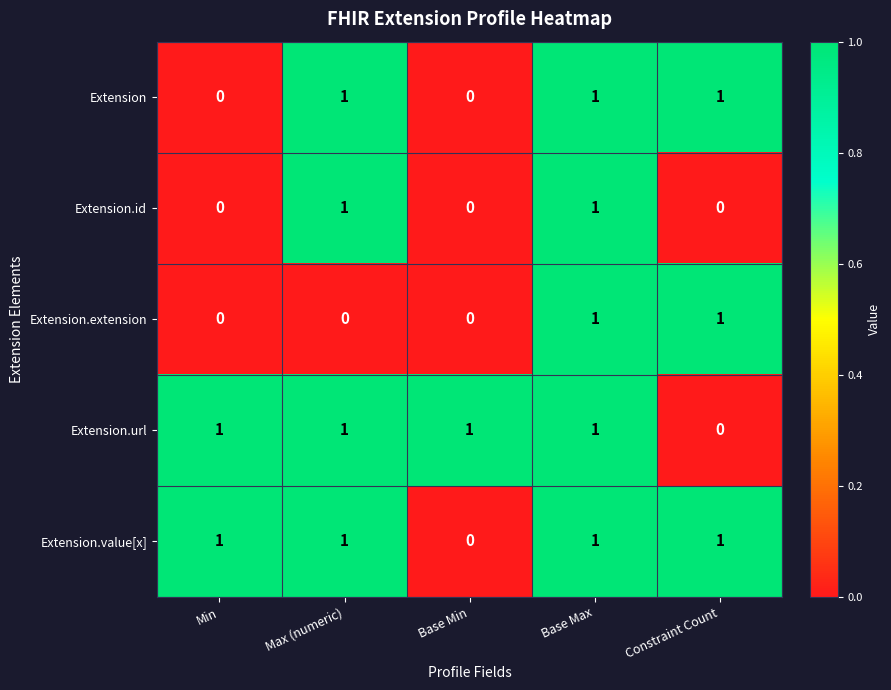

Count the Extension.extension values in the range 0 to 1.

5